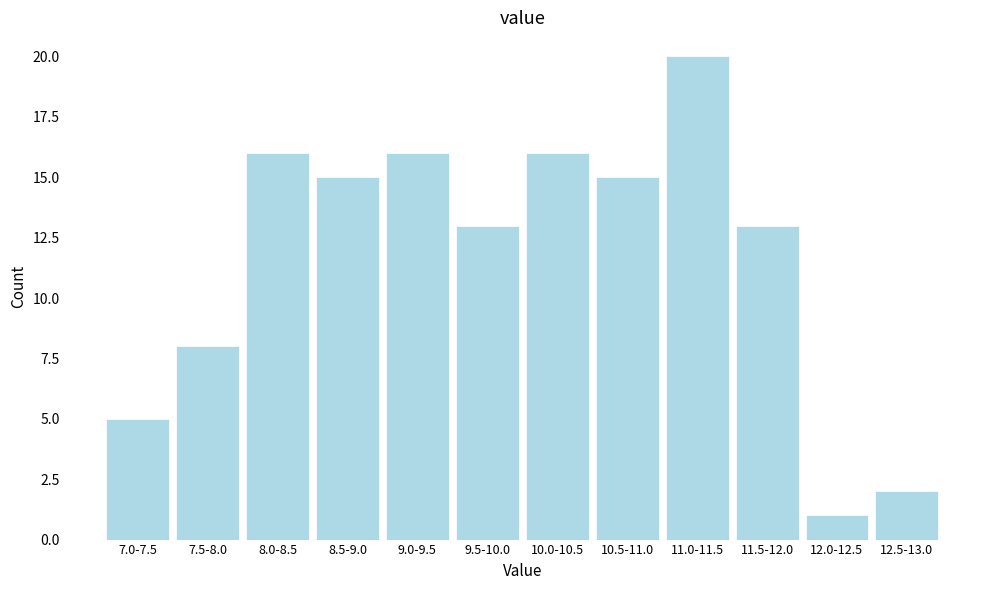

Reading left to right, what are all the values shown in this chart?

5	8	16	15	16	13	16	15	20	13	1	2